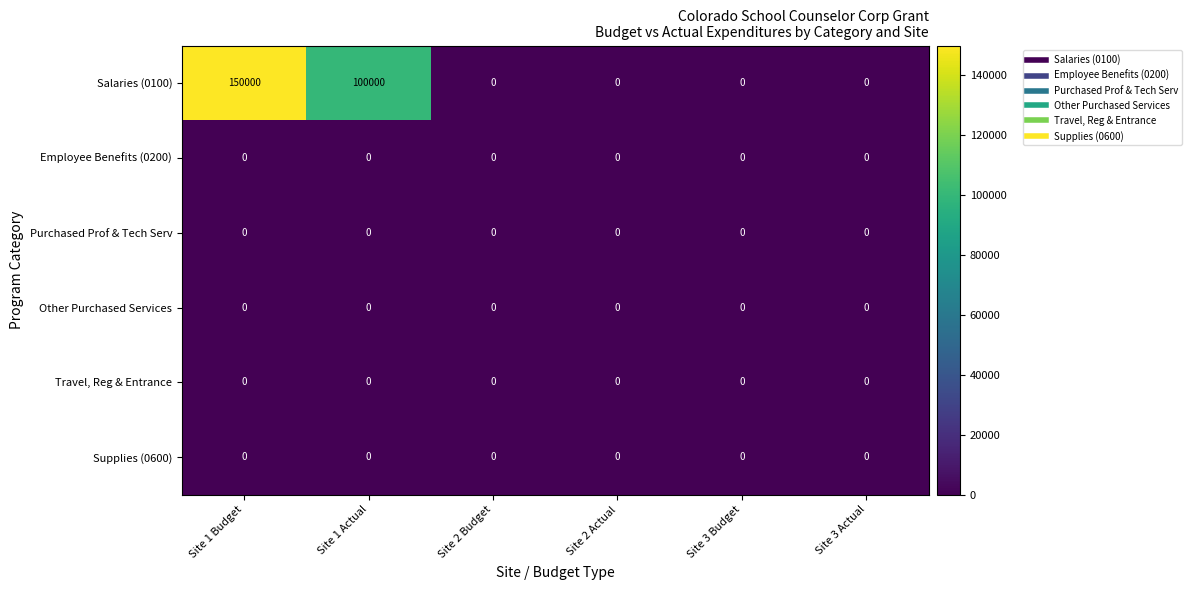

The value of Salaries (0100) at Site 1 Budget is 254837. True or false?

False